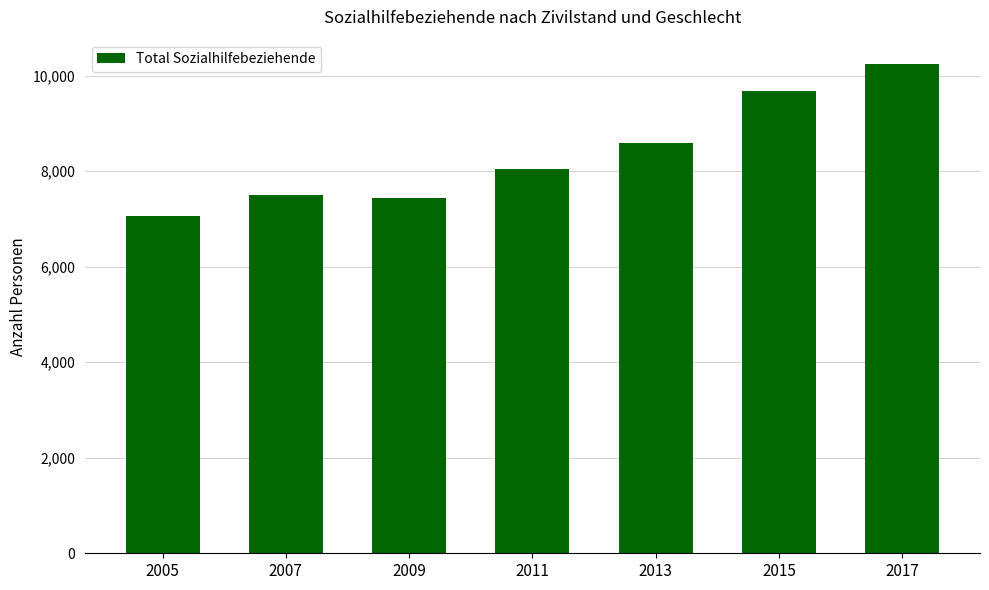

What is the minimum value shown in the chart?

7073